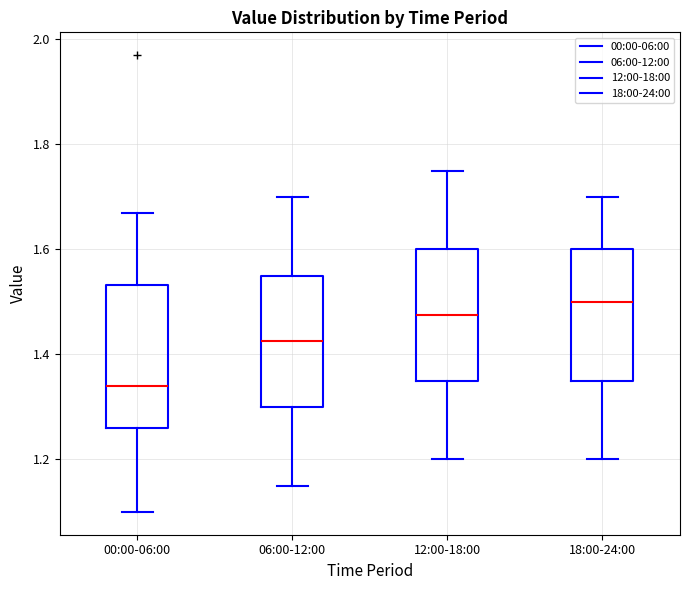

Reading left to right, transcribe this box plot: for each box, give where its median line is, the range the box spans, and where its two whiskers end, as read against the y-axis. The values are not printed on the chart, so give them approximately, as read against the axis.

00:00-06:00: median 1.34, box 1.26 to 1.54, whiskers 1.10 to 1.68
06:00-12:00: median 1.42, box 1.30 to 1.56, whiskers 1.16 to 1.70
12:00-18:00: median 1.48, box 1.36 to 1.60, whiskers 1.20 to 1.76
18:00-24:00: median 1.50, box 1.36 to 1.60, whiskers 1.20 to 1.70